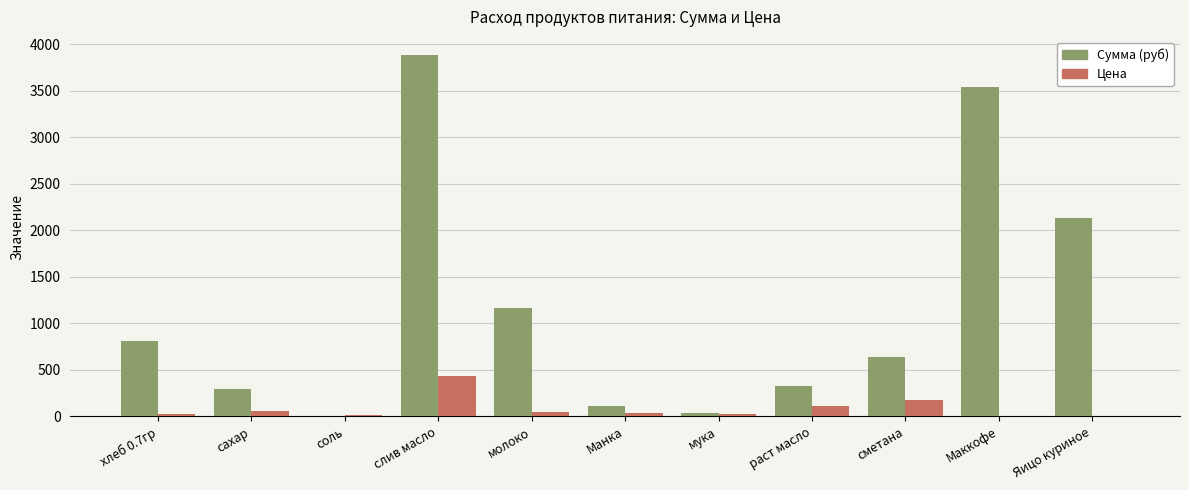

Between мука and раст масло, which series saw the biggest shift?

Сумма (руб)